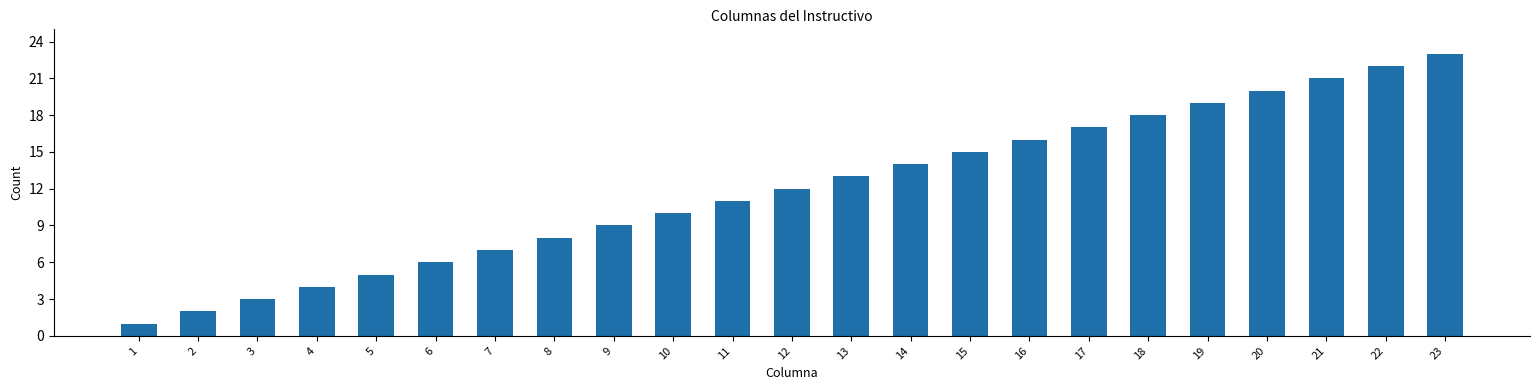

Reading left to right, list all the values displayed in this chart.

1=1	2=2	3=3	4=4	5=5	6=6	7=7	8=8	9=9	10=10	11=11	12=12	13=13	14=14	15=15	16=16	17=17	18=18	19=19	20=20	21=21	22=22	23=23